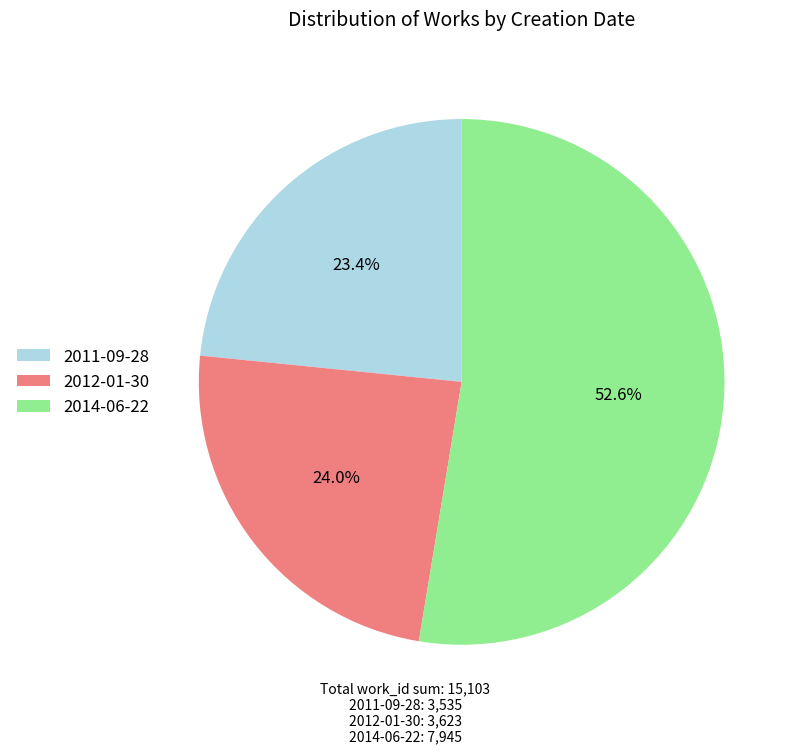

What percentage is the 2011-09-28 slice, to the nearest percent?

23%